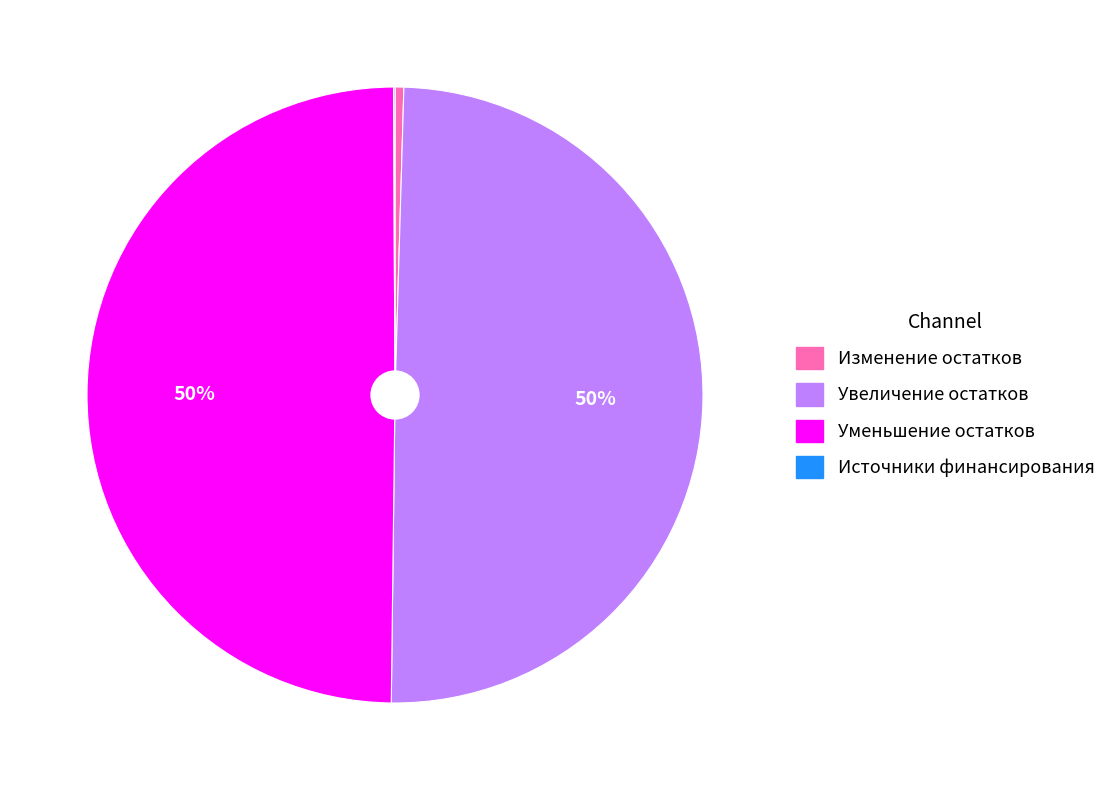

Does any single category account for the majority?

No